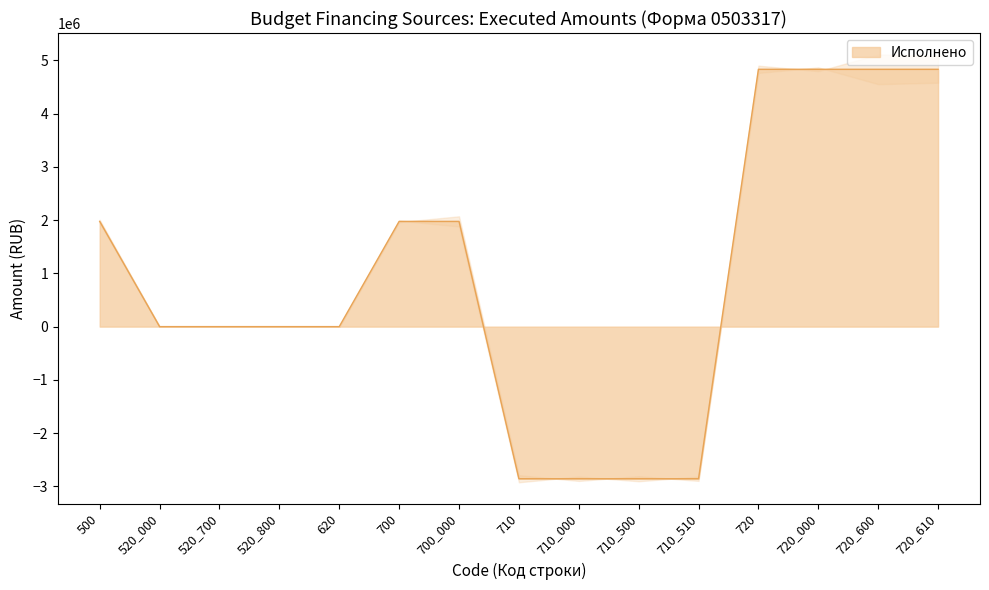

Which category has the highest value across all series?

720